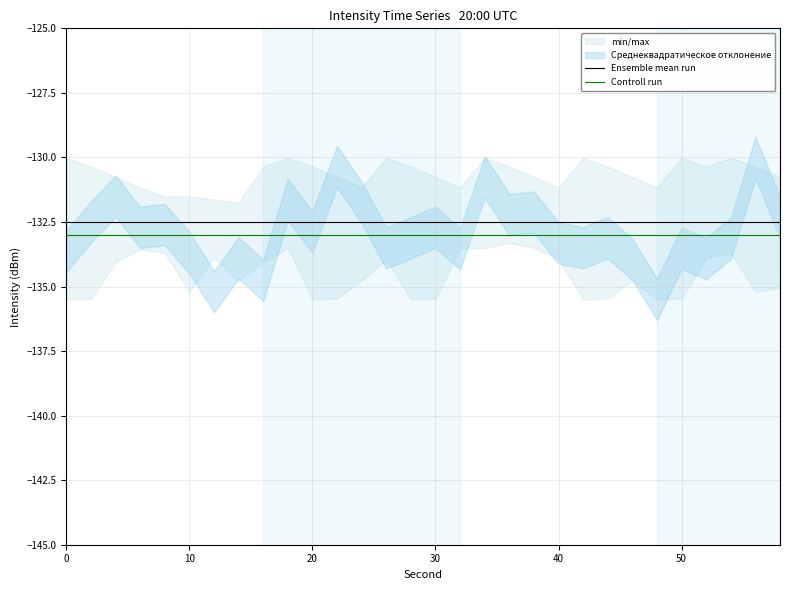

What is the maximum value for Ensemble mean run?

-132.5